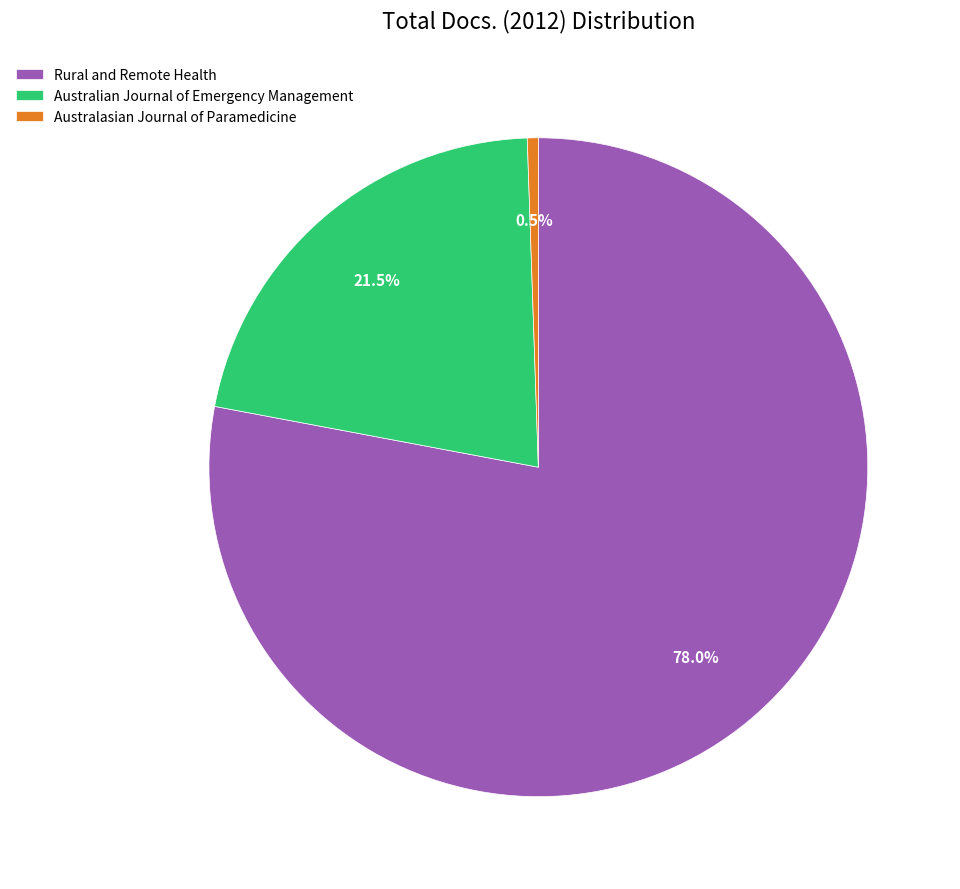

How many segments does this pie chart have?

3